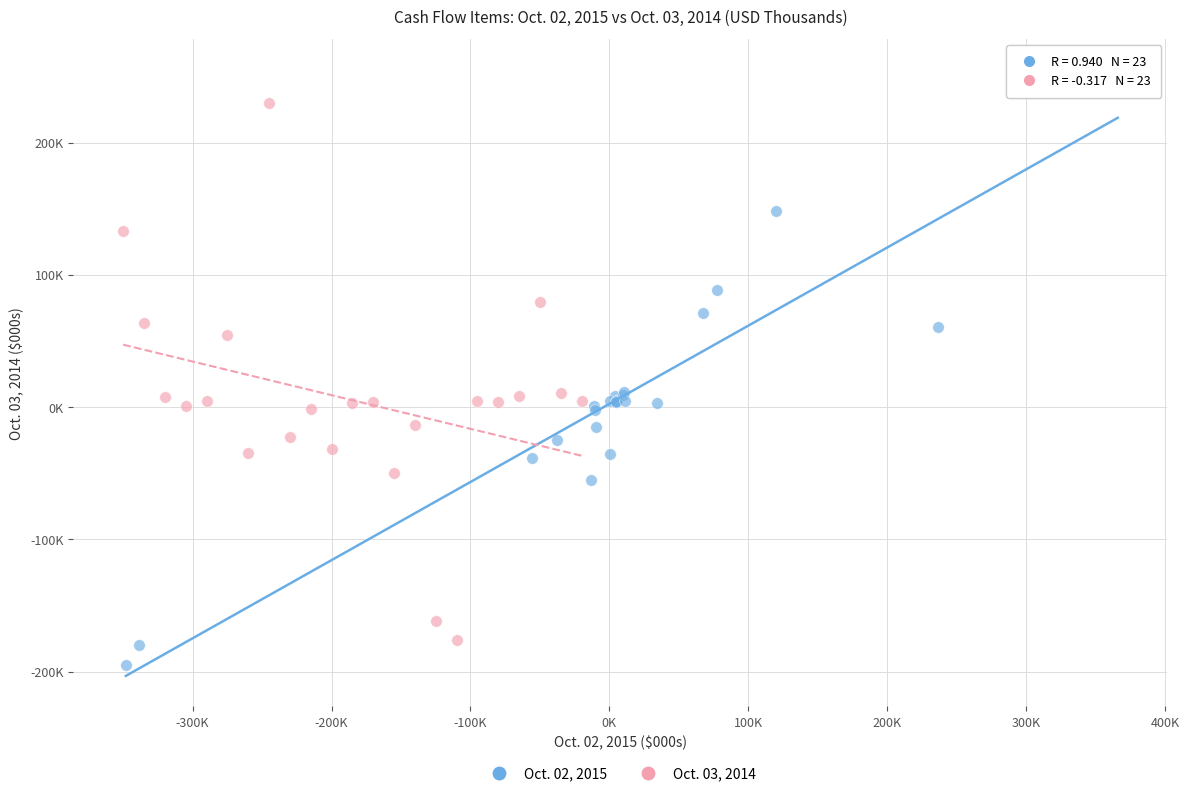

Which series reaches the minimum Y coordinate?

Oct. 02, 2015